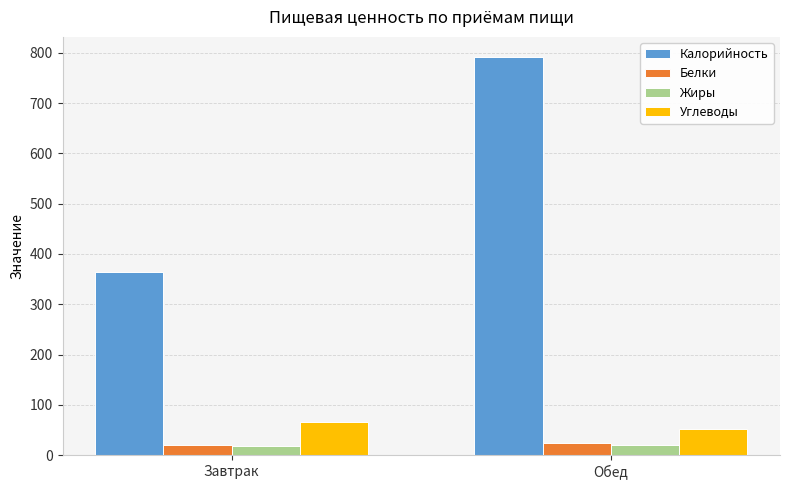

What are all the series names shown in the legend?

Калорийность, Белки, Жиры, Углеводы